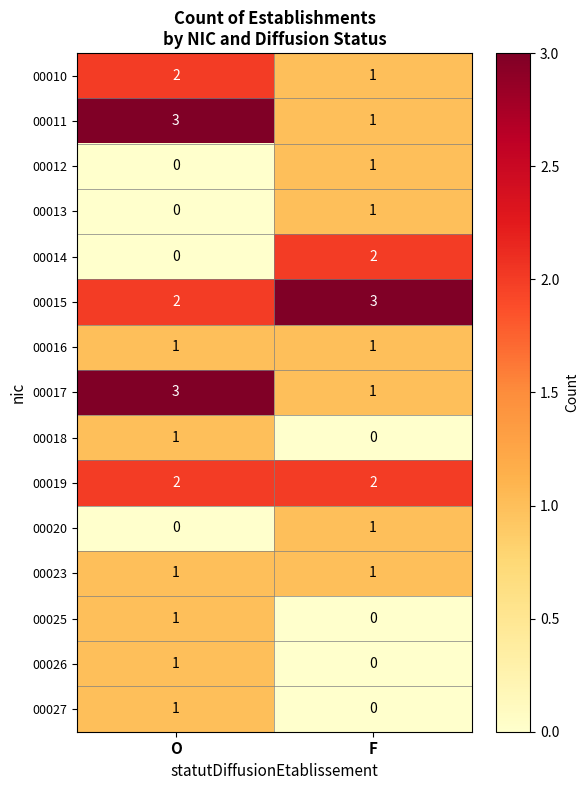

What is the total value across all series at O?

18